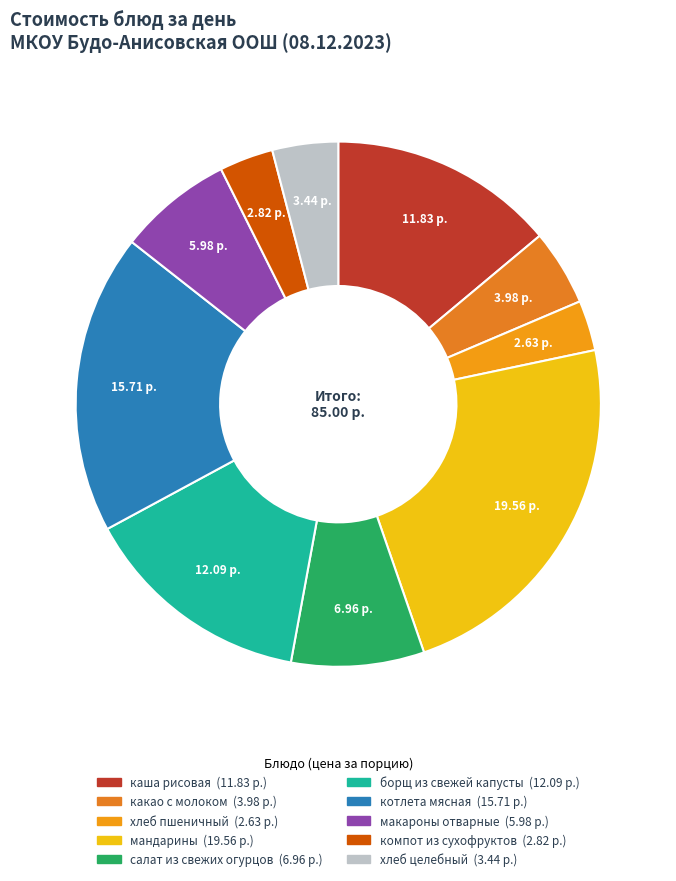

To the nearest percent, what is the combined percentage of мандарины and макароны отварные?

30%